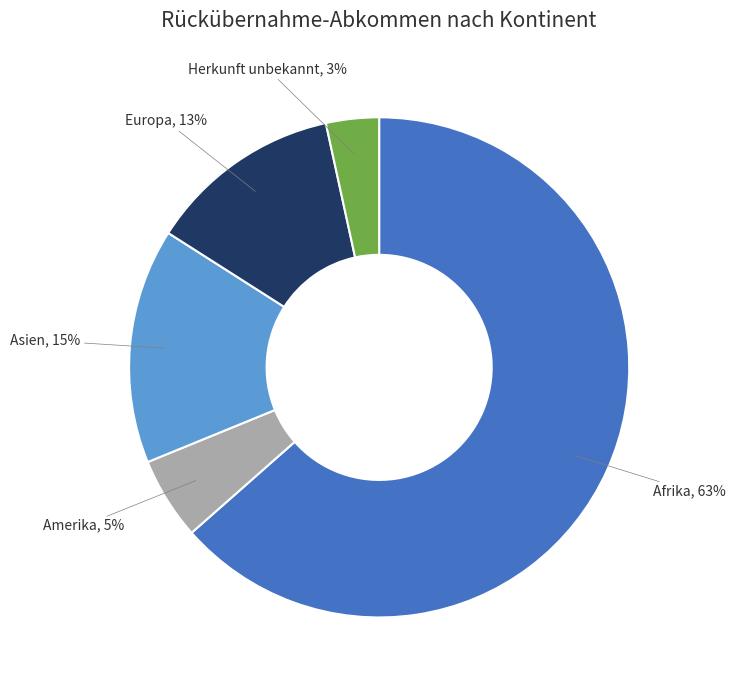

True or false: Amerika accounts for 1% of the total.

False